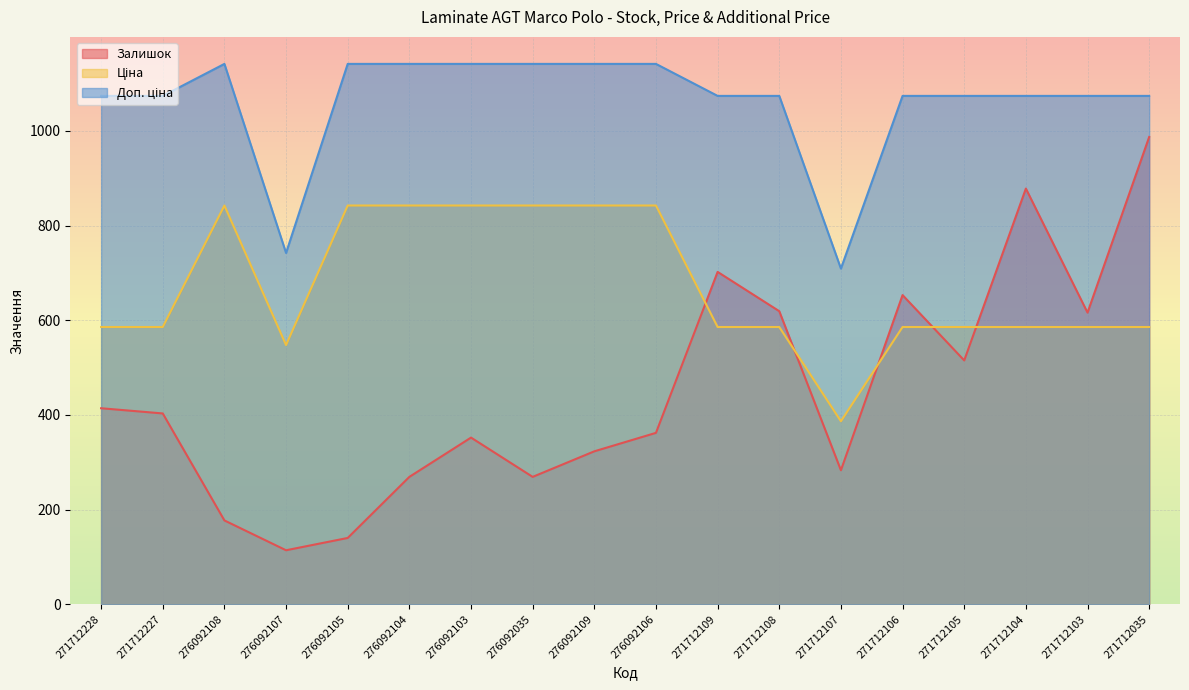

After their last crossing, which series has the higher values: Залишок or Ціна?

Залишок